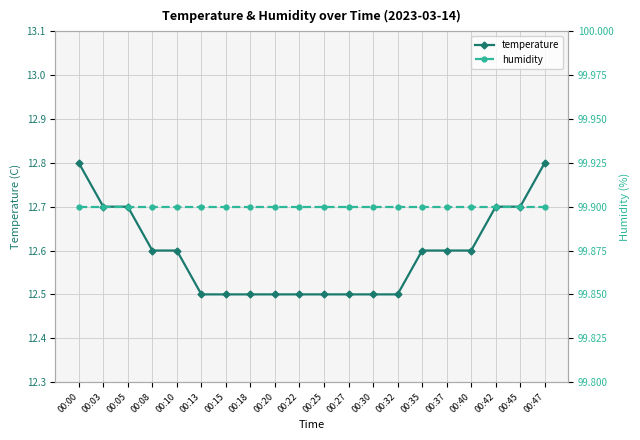

Rank the series at 00:37 from lowest to highest value.

temperature, humidity